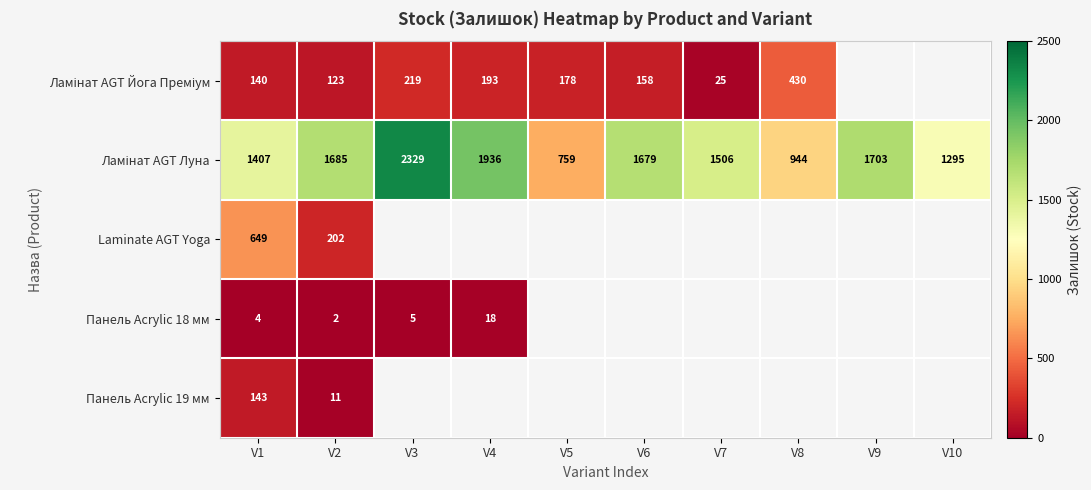

True or false: Панель Acrylic 19 мм has a value of 48 at V1.

False